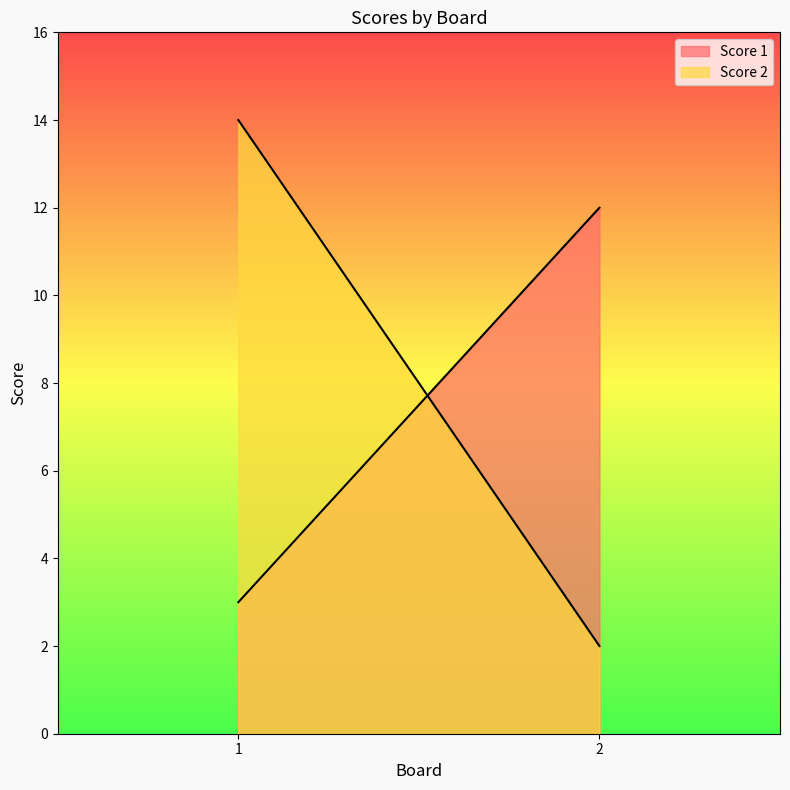

What is the value of the Score 2 point at the 2nd from the left?

2